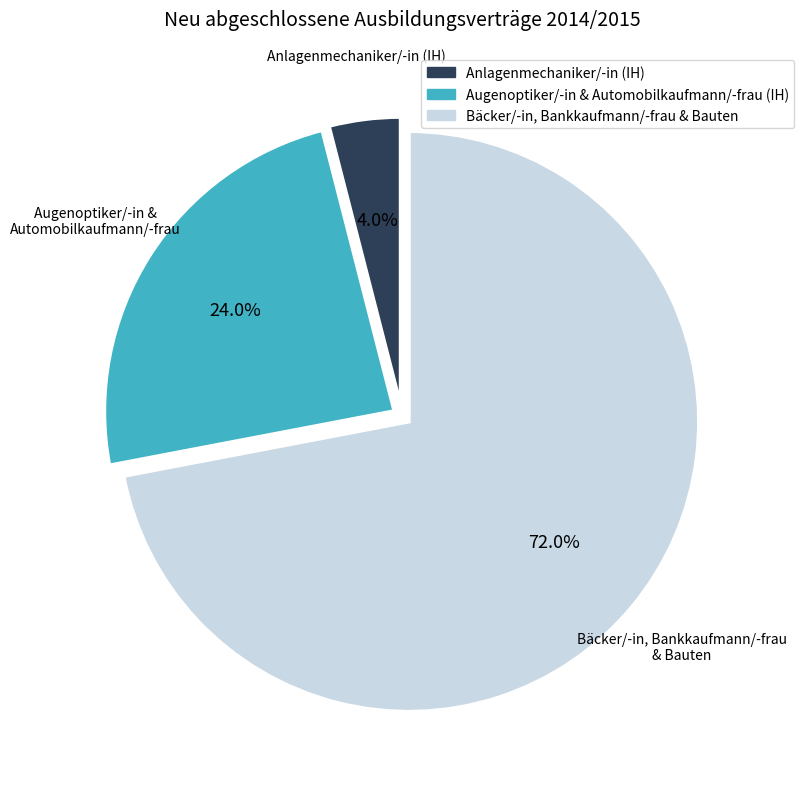

Does any single category account for the majority?

Yes